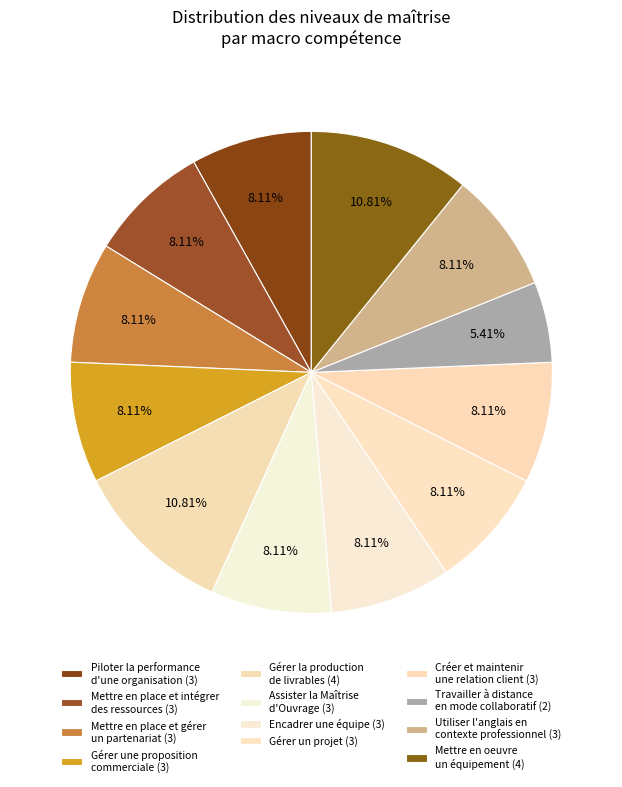

Count the number of slices in the pie.

12